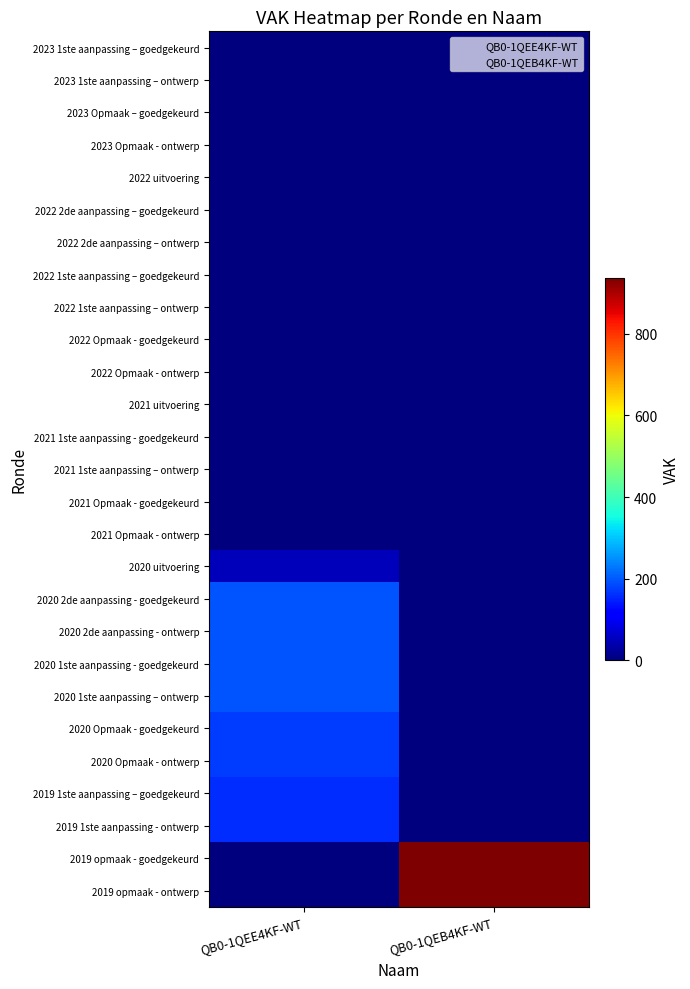

Rank the series by their maximum value, from highest to lowest.

2019 opmaak - goedgekeurd, 2019 opmaak - ontwerp, 2020 2de aanpassing - goedgekeurd, 2020 2de aanpassing - ontwerp, 2020 1ste aanpassing - goedgekeurd, 2020 1ste aanpassing – ontwerp, 2020 Opmaak - goedgekeurd, 2020 Opmaak - ontwerp, 2019 1ste aanpassing – goedgekeurd, 2019 1ste aanpassing - ontwerp, 2020 uitvoering, 2023 1ste aanpassing – goedgekeurd, 2023 1ste aanpassing – ontwerp, 2023 Opmaak – goedgekeurd, 2023 Opmaak - ontwerp, 2022 uitvoering, 2022 2de aanpassing – goedgekeurd, 2022 2de aanpassing – ontwerp, 2022 1ste aanpassing – goedgekeurd, 2022 1ste aanpassing – ontwerp, 2022 Opmaak - goedgekeurd, 2022 Opmaak - ontwerp, 2021 uitvoering, 2021 1ste aanpassing - goedgekeurd, 2021 1ste aanpassing – ontwerp, 2021 Opmaak - goedgekeurd, 2021 Opmaak - ontwerp